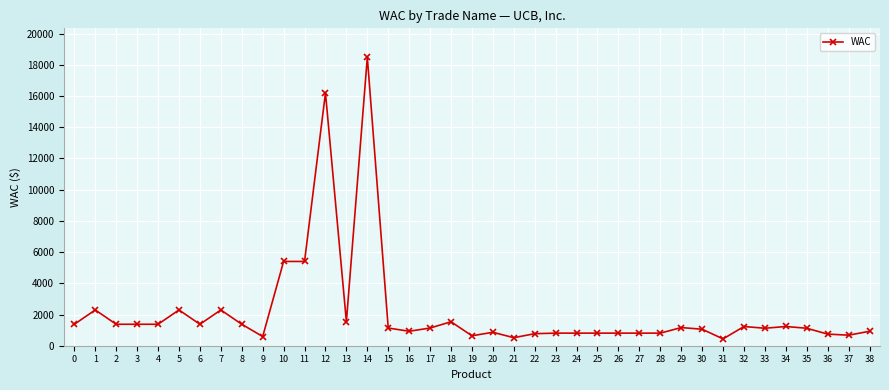

What is the ratio of the value at 9 to the value at 19?

0.9